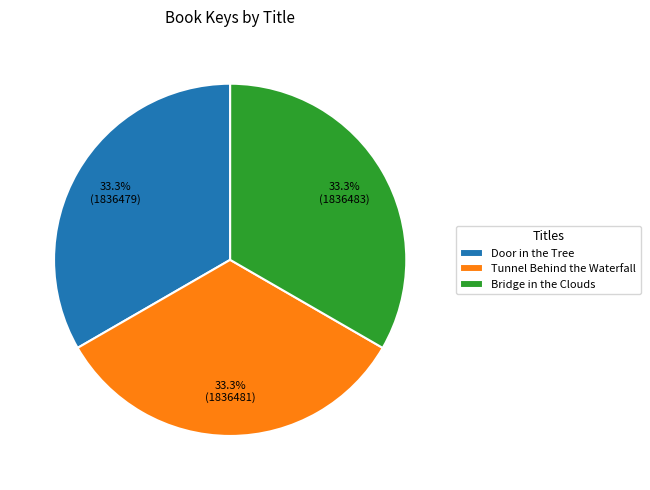

What is the total percentage of Door in the Tree and Tunnel Behind the Waterfall?

66.7%